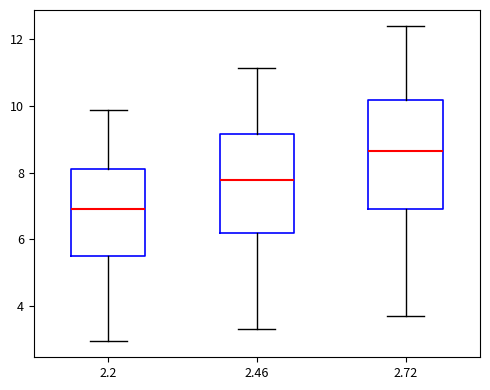

Reading left to right, read every box against the y-axis: the position of its median line, the range the box covers, and the ends of its whiskers. The values are not printed on the chart, so give them approximately, as read against the axis.

2.2: median 7.0, box 5.6 to 8.2, whiskers 3.0 to 9.8
2.46: median 7.8, box 6.2 to 9.2, whiskers 3.4 to 11.2
2.72: median 8.6, box 7.0 to 10.2, whiskers 3.6 to 12.4